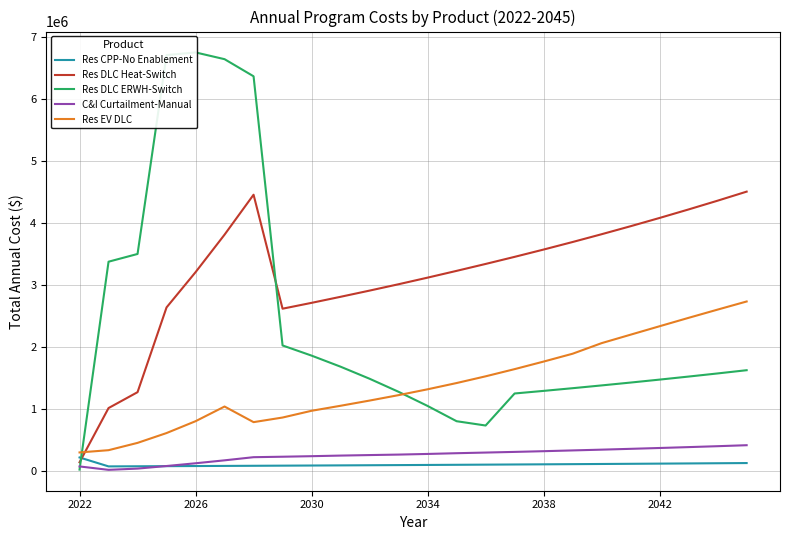

How many intersections are there between Res DLC Heat-Switch and Res CPP-No Enablement?

1